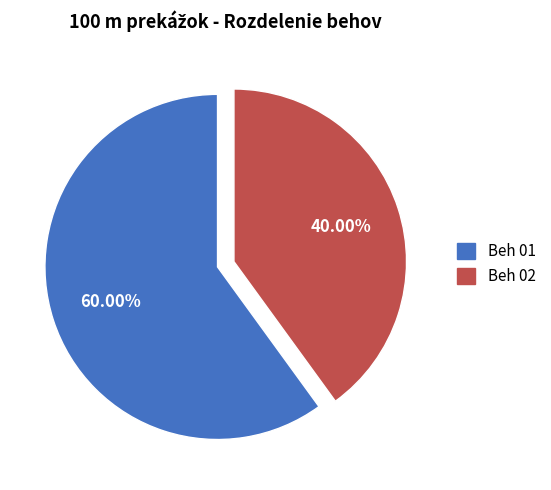

Approximately how many times larger is the value at Beh 02 compared to Beh 01?

0.7